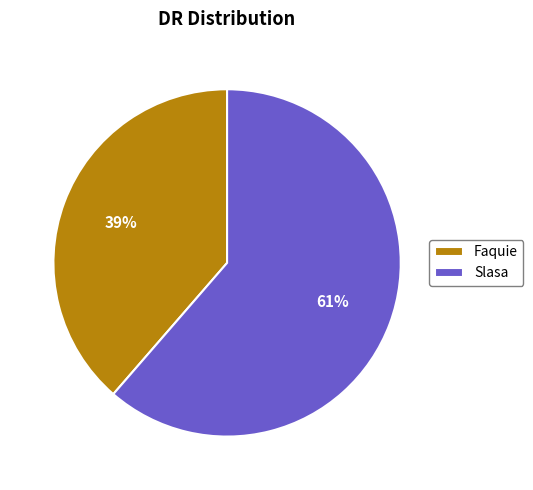

Approximately how many times larger is the value at Faquie compared to Slasa?

0.6